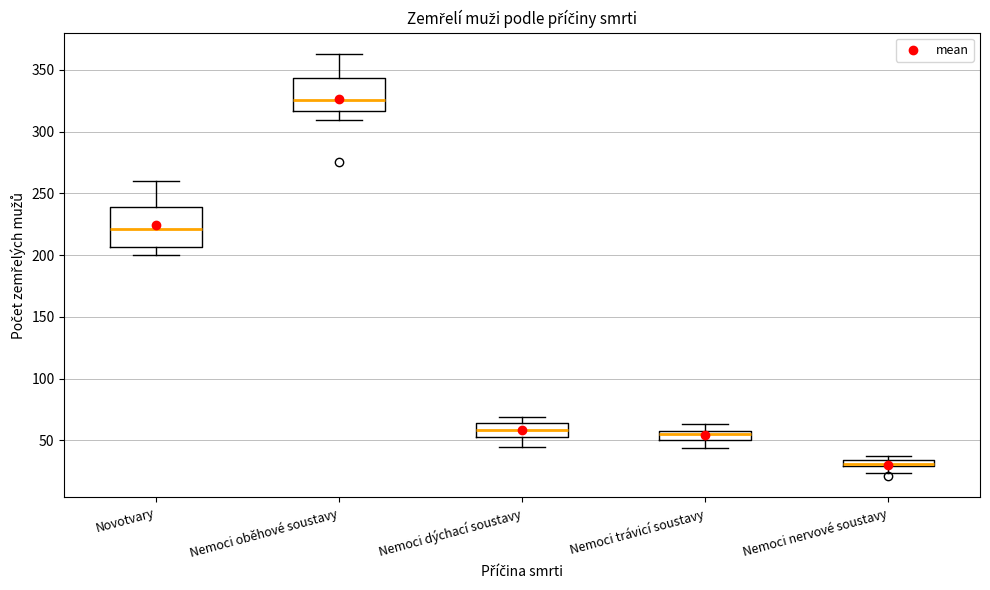

Where does the median line of the box for Novotvary sit on the y-axis? The values are not printed on the chart, so give them approximately, as read against the axis.

220